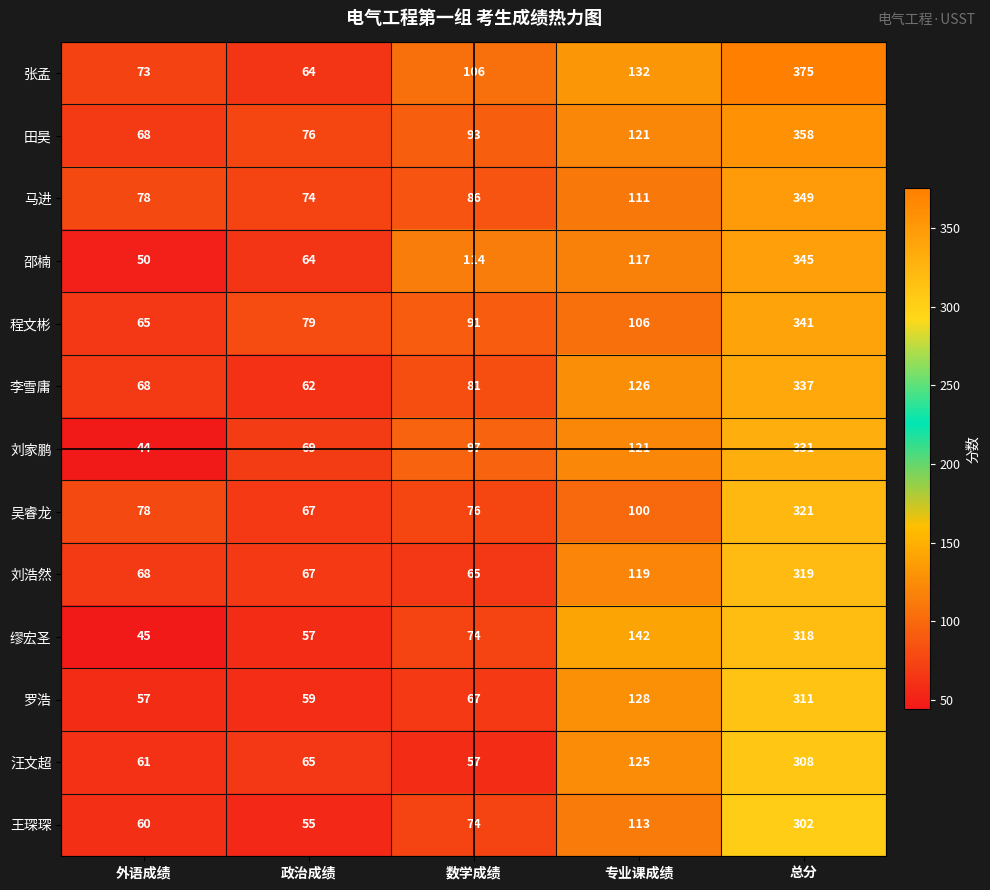

Is it true that 罗浩 equals 67 at 数学成绩?

True